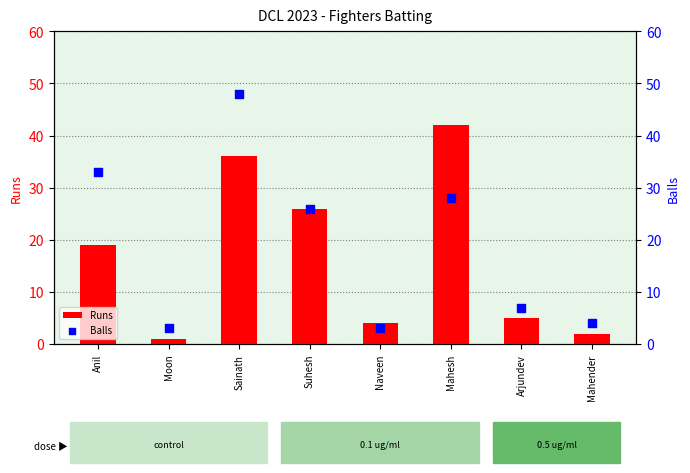

What are all the series names shown in the legend?

Runs, Balls